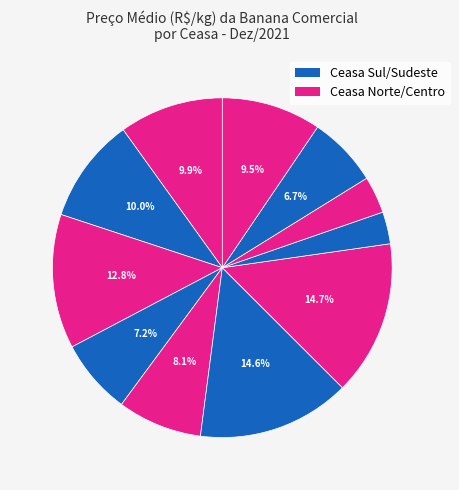

To the nearest percent, what is the difference between the largest and smallest slice percentages?

12%